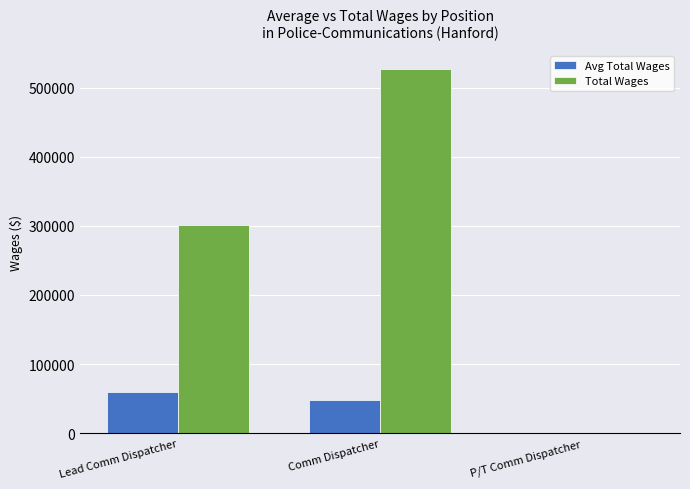

Is it true that Avg Total Wages equals 15794.1 at Lead Comm Dispatcher?

False